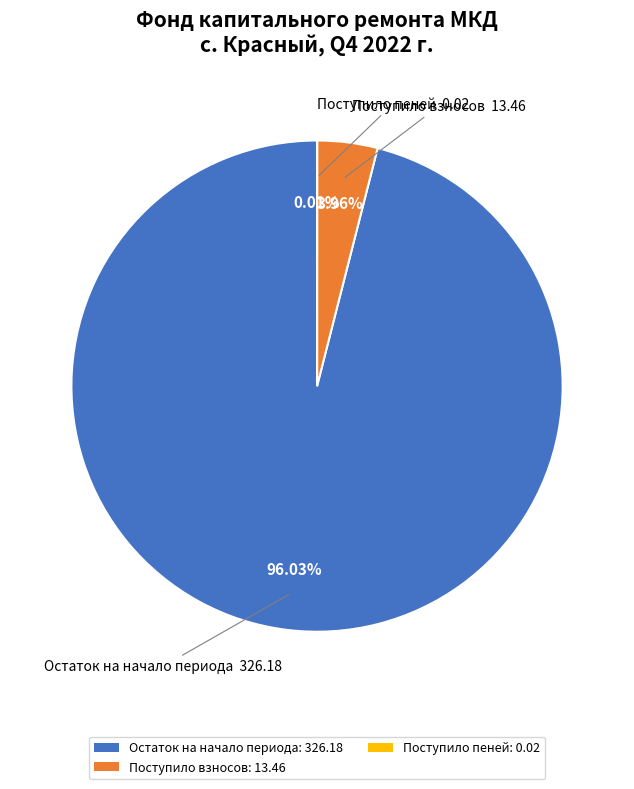

Is Остаток на начало периода: 326.18 the majority of the pie?

Yes